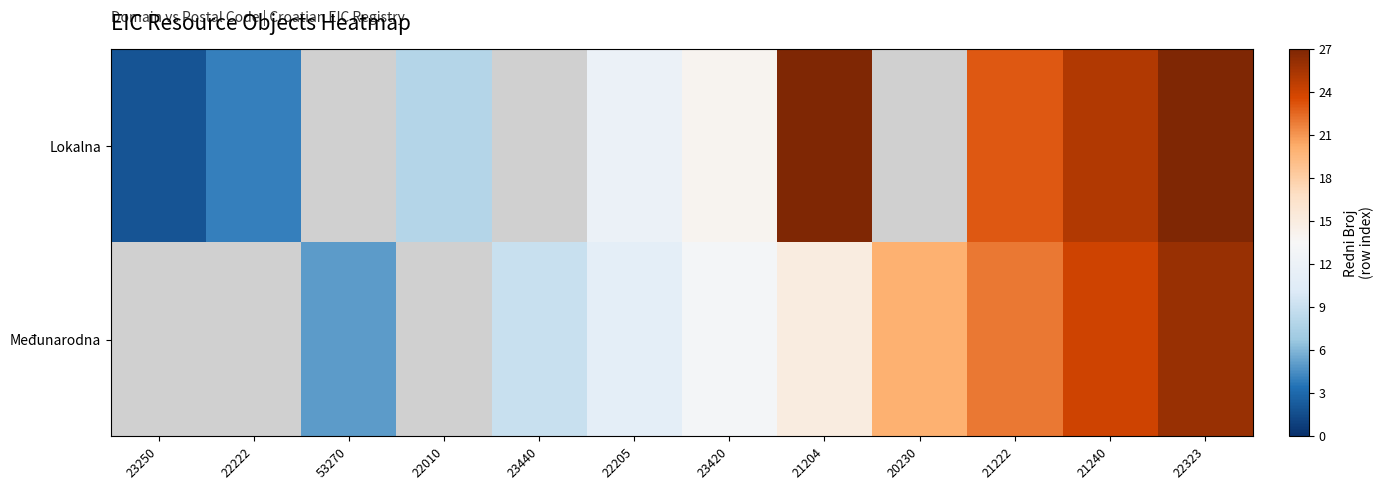

Which label corresponds to the smallest value in the chart?

23250